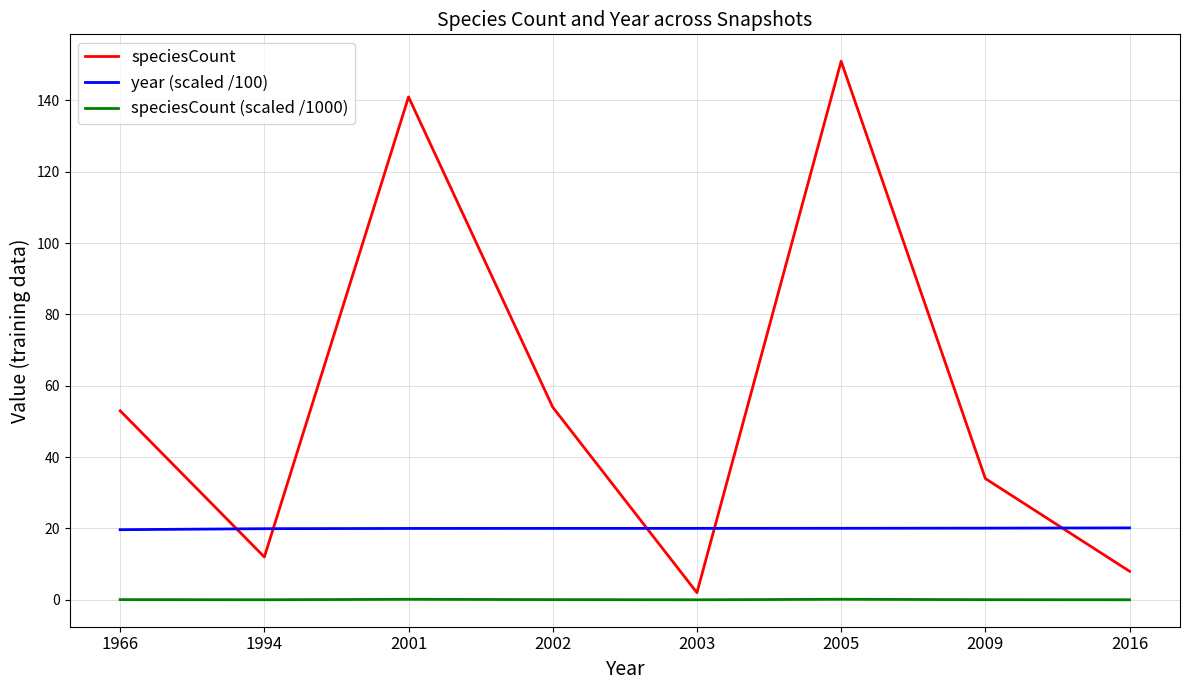

What is the total value across all series at 2001?

161.2